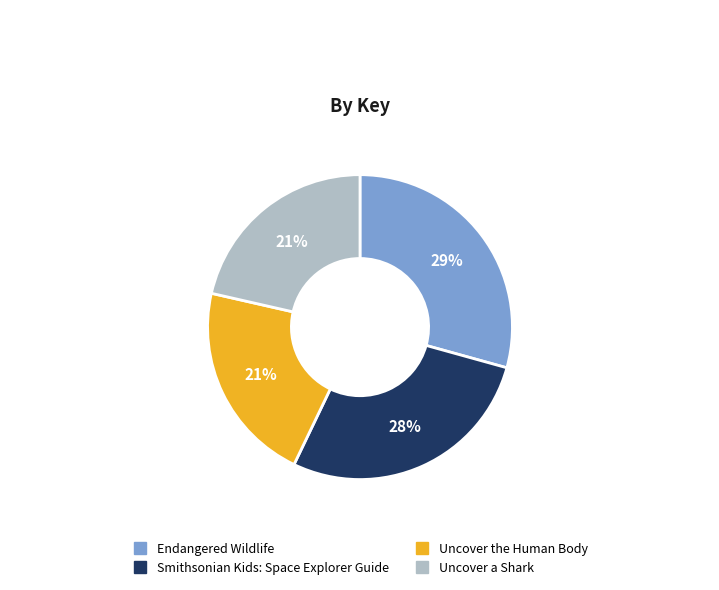

Combined, do Uncover the Human Body and Uncover a Shark account for over 50%?

No